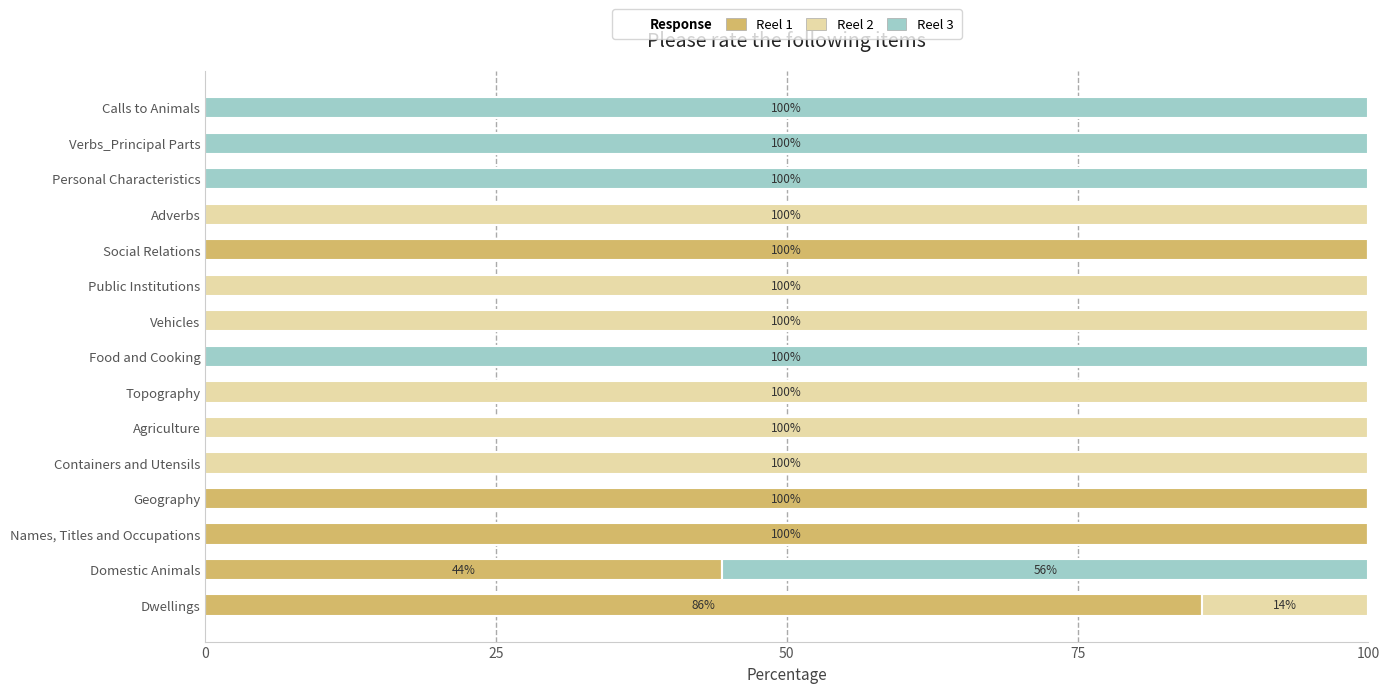

The Reel 1 series shows -53.9 at Containers and Utensils. True or false?

False